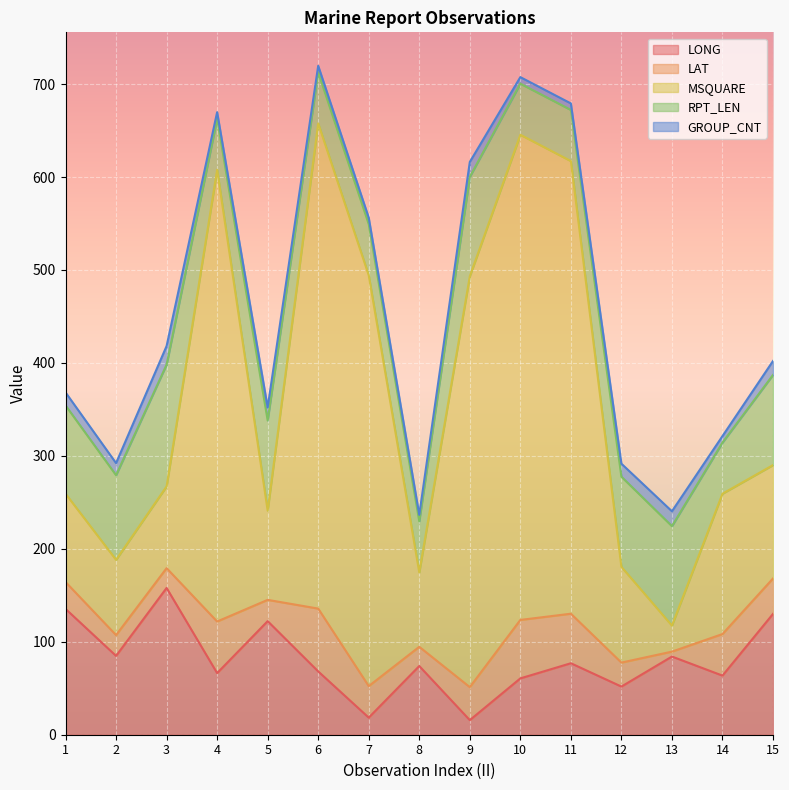

Between 15 and 11, which is larger?

15